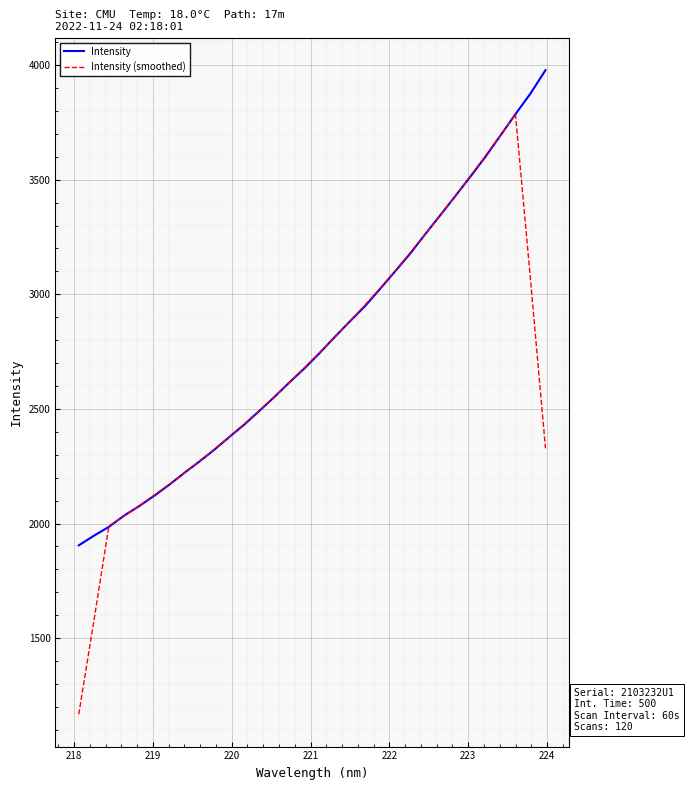

Rank the series by their maximum value, from lowest to highest.

Intensity (smoothed), Intensity